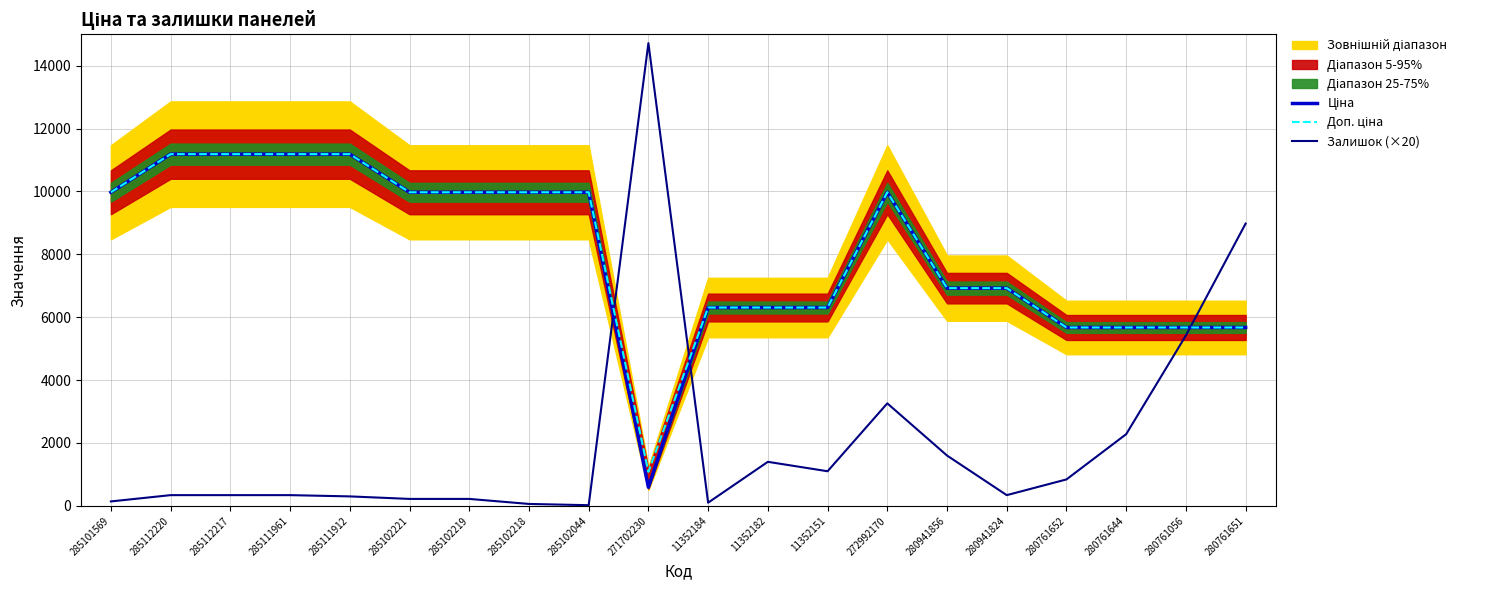

Is the value of Доп. ціна at 280941824 greater than the value of Залишок (×20) at 11352184?

Yes